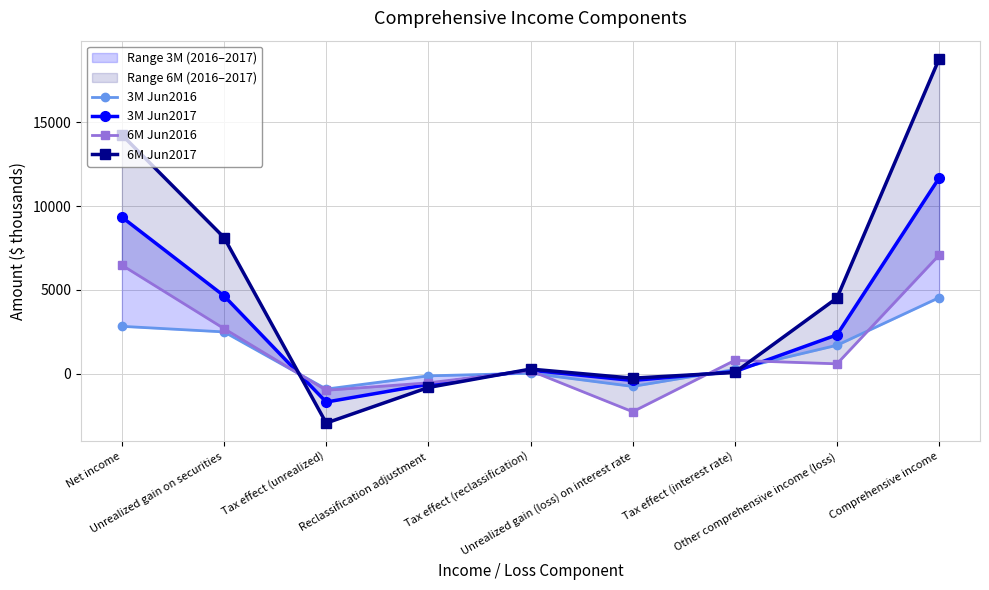

What value does the 6M Jun2017 series have at Other comprehensive income (loss)?

4523